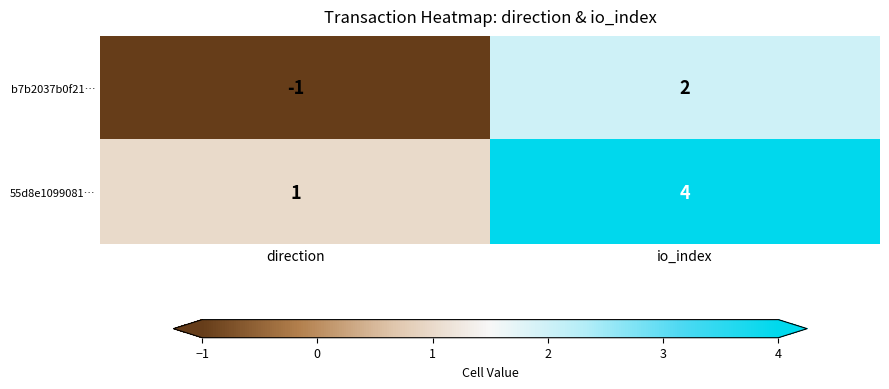

Rank the series at io_index from lowest to highest value.

b7b2037b0f21…, 55d8e1099081…